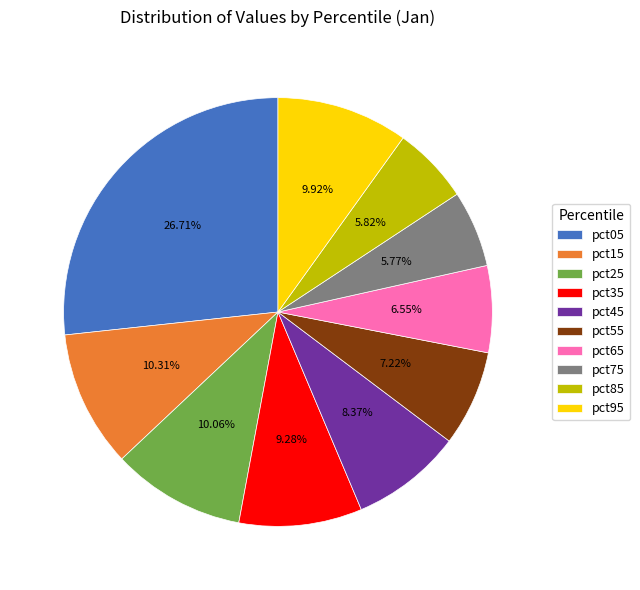

Count the number of slices in the pie.

10